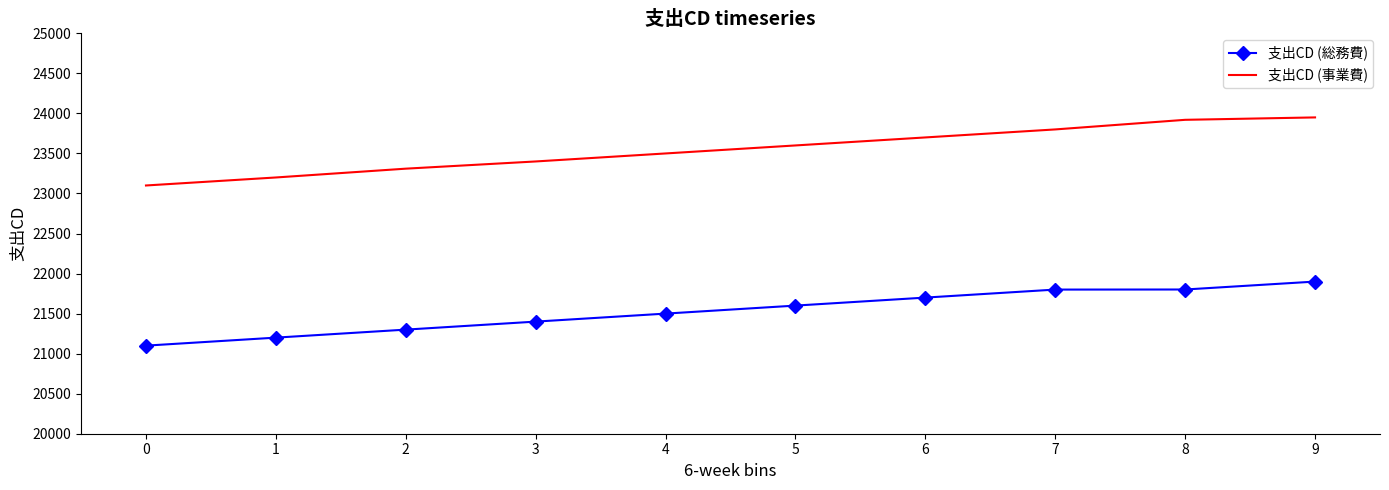

What is the highest value of the 支出CD (総務費) series?

21900